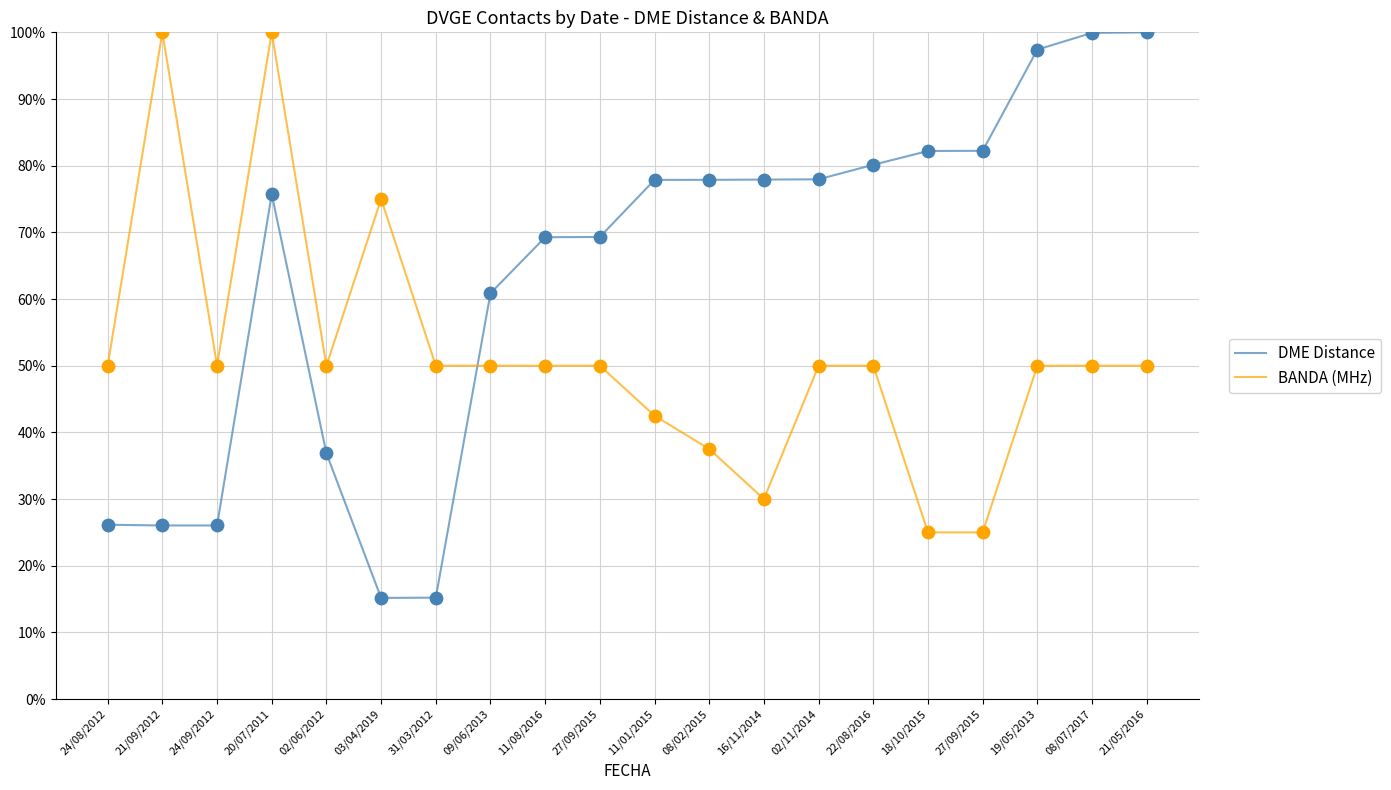

Which series has the largest total across all categories?

DME Distance